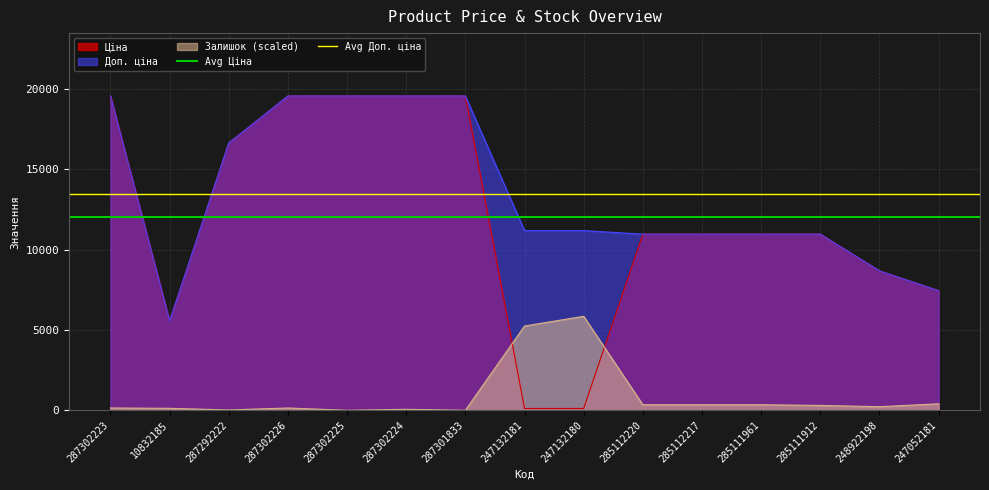

How many intersections are there between Залишок (scaled) and Ціна?

2